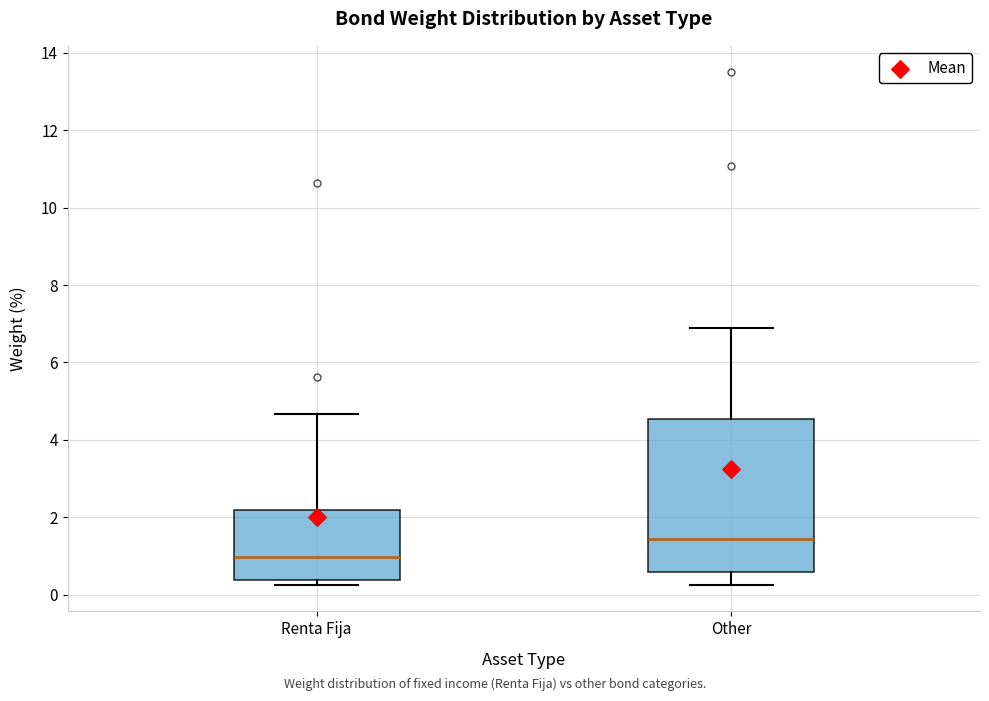

Where does the median line of the box for Other sit on the y-axis? The values are not printed on the chart, so give them approximately, as read against the axis.

1.4